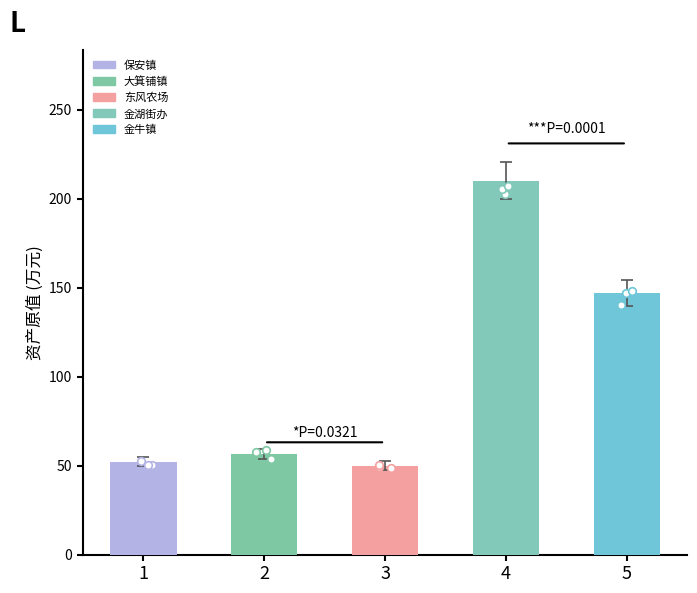

What is the ratio of the value at 金牛镇 to the value at 保安镇?

2.8